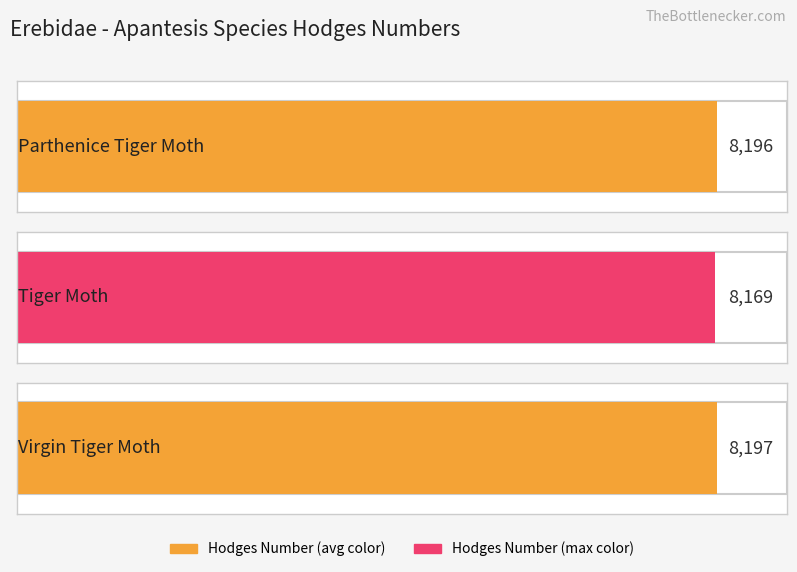

Where does the data first go above 8196?

Virgin Tiger Moth